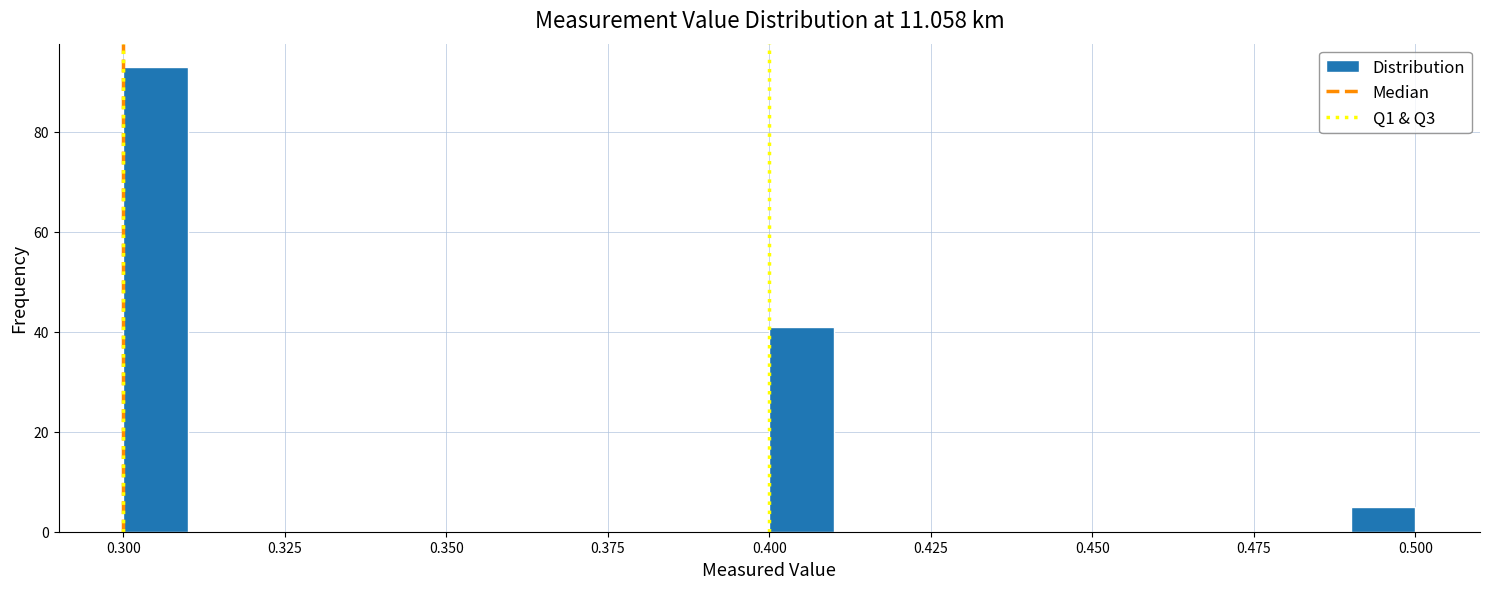

Read against the x-axis, roughly where is the centre of the tallest bar?

0.305